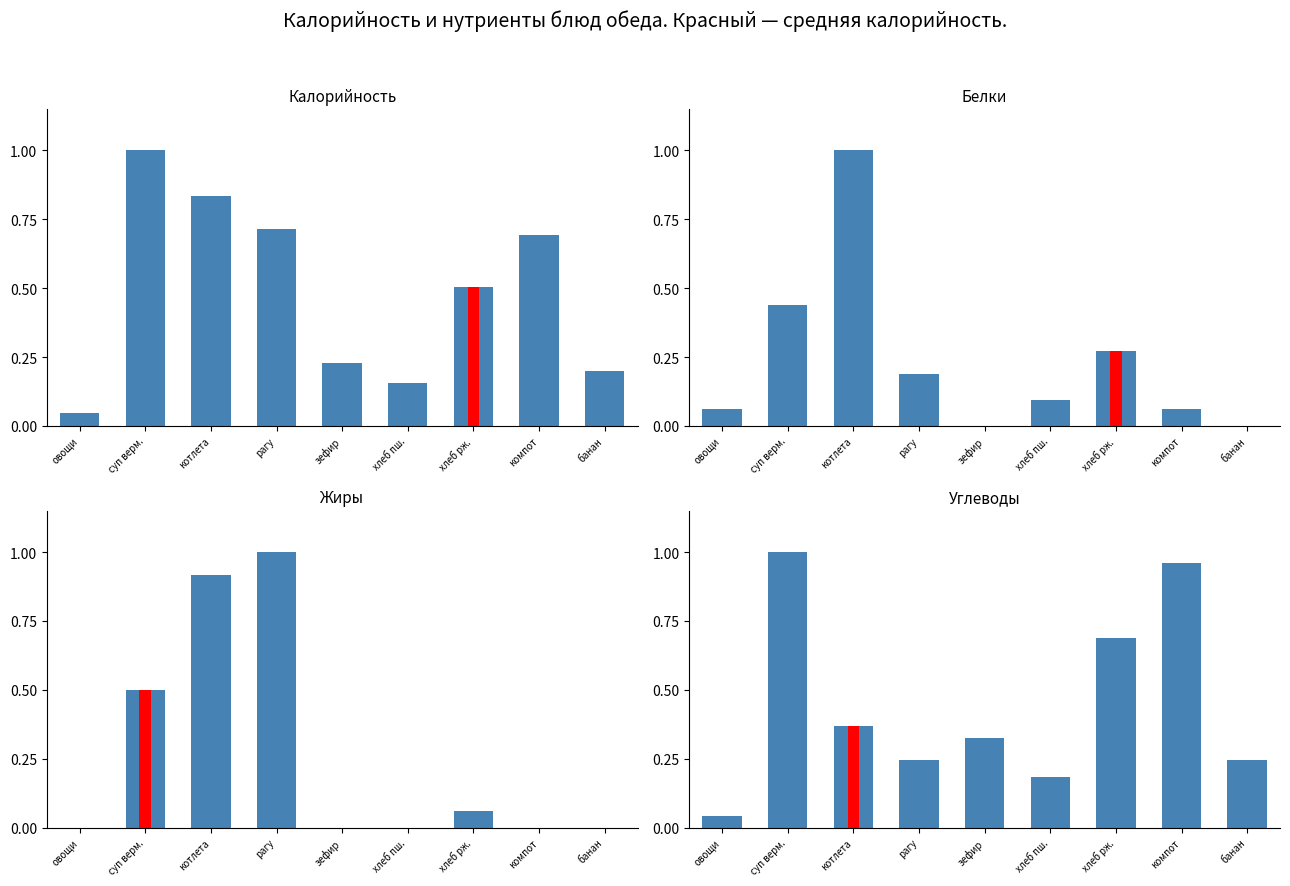

Reading right to left, what are all the values shown in this chart?

Калорийность: 0.2	0.7	0.5	0.2	0.2	0.7	0.8	1.0	0.0
Белки: 0.0	0.1	0.3	0.1	0.0	0.2	1.0	0.4	0.1
Жиры: 0.0	0.0	0.1	0.0	0.0	1.0	0.9	0.5	0.0
Углеводы: 0.2	1.0	0.7	0.2	0.3	0.2	0.4	1.0	0.0